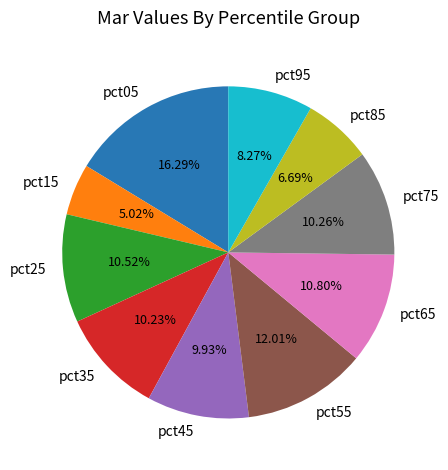

To the nearest percent, what portion does pct35 represent?

10%